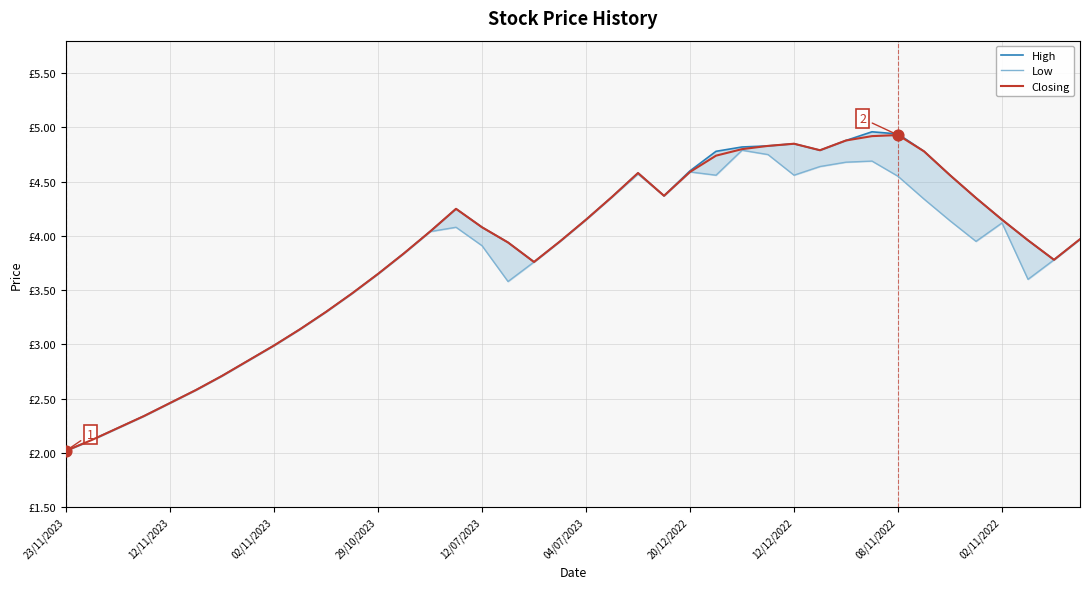

Which series has the largest total across all categories?

High